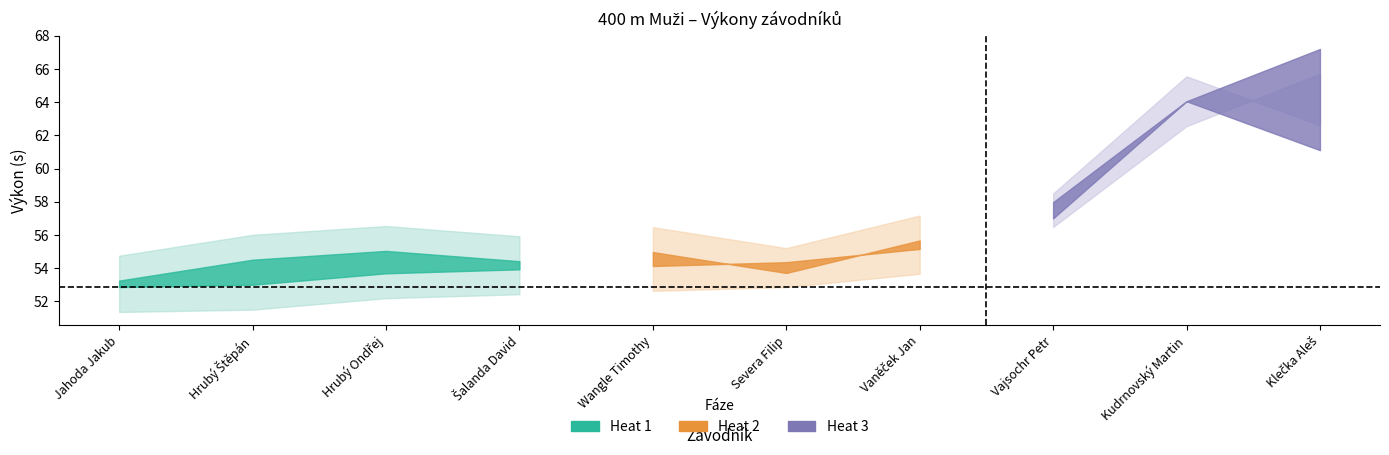

Is the value of PB at Kudrnovský Martin greater than the value of Výkon at Hrubý Ondřej?

No